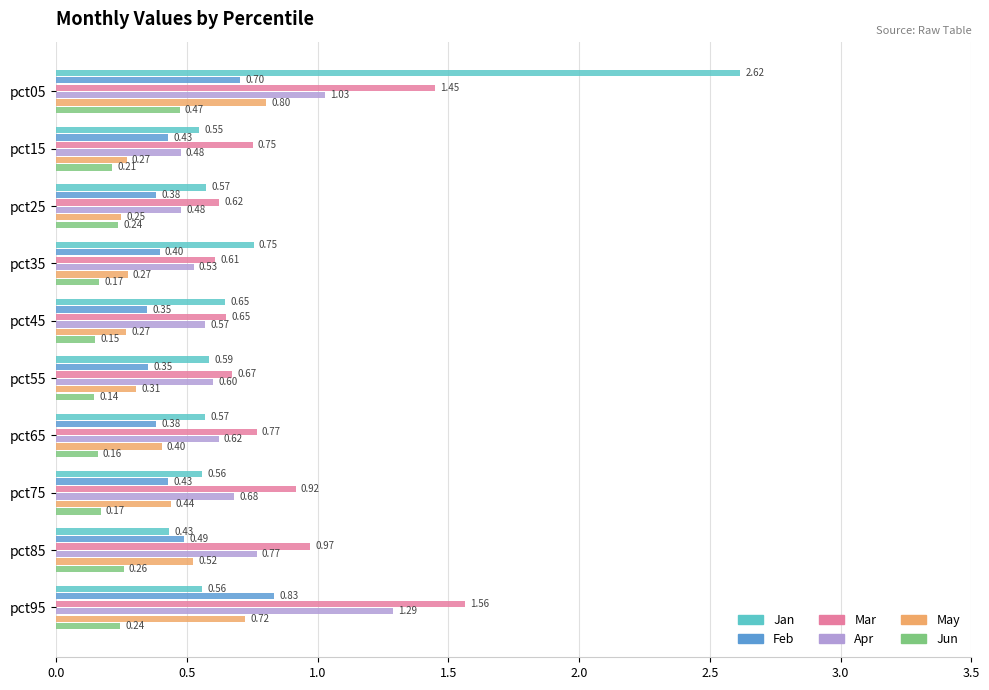

Which series has the largest range (max minus min)?

Jan